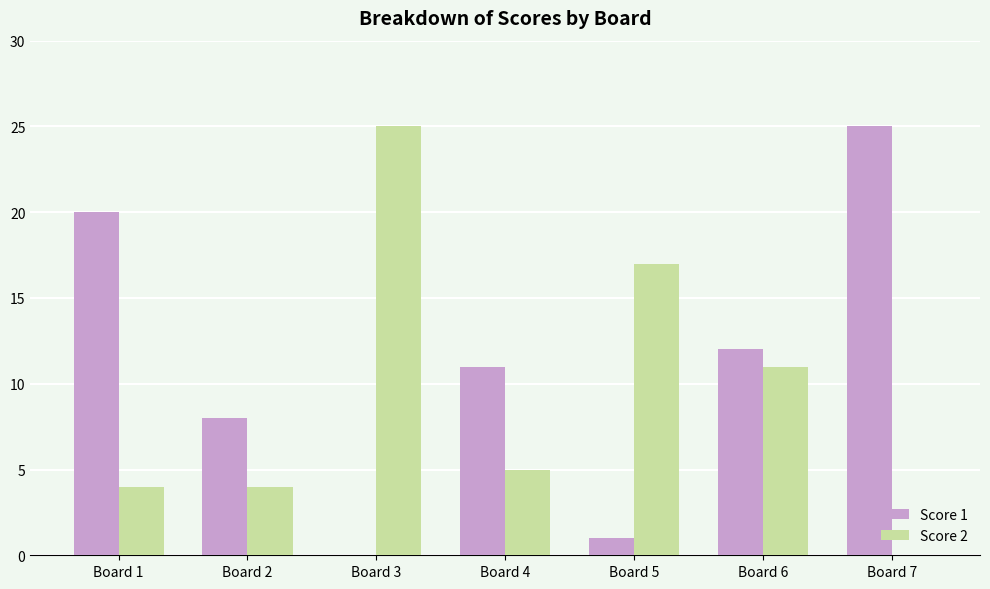

Which series has the largest total across all categories?

Score 1